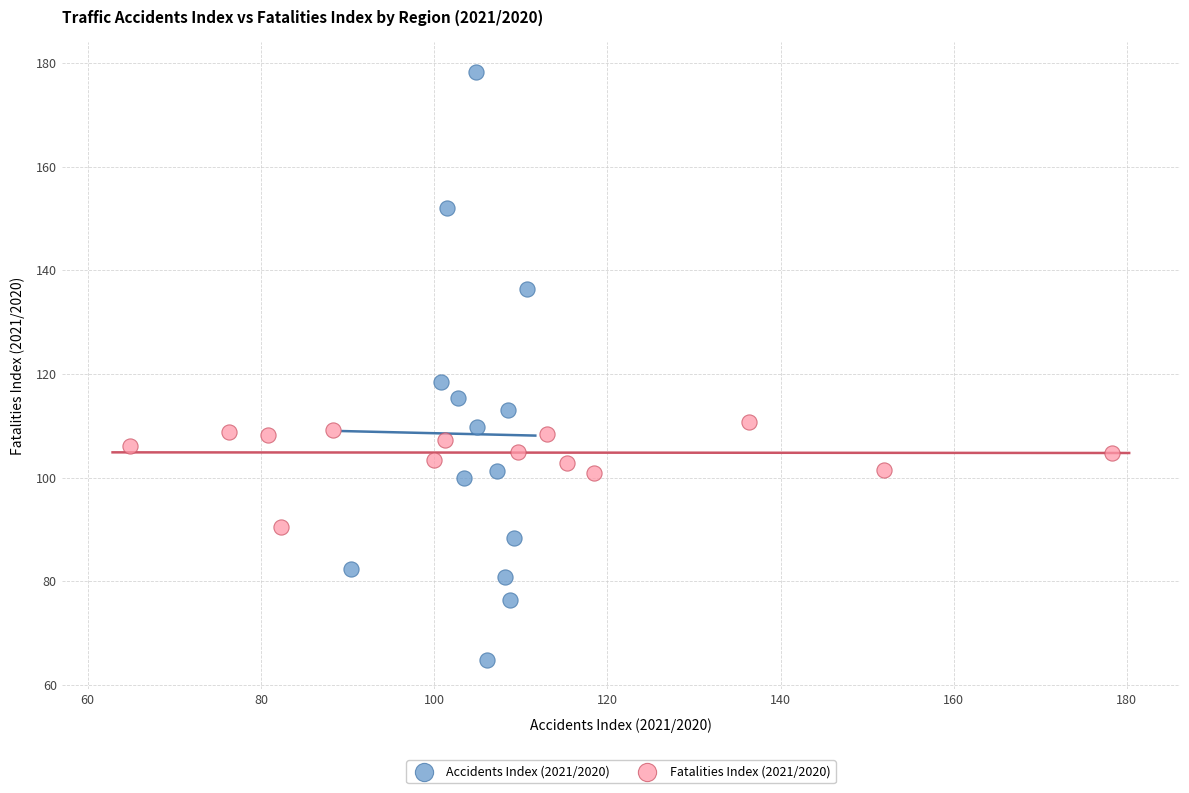

Which series has the largest Y range (max minus min)?

Accidents Index (2021/2020)